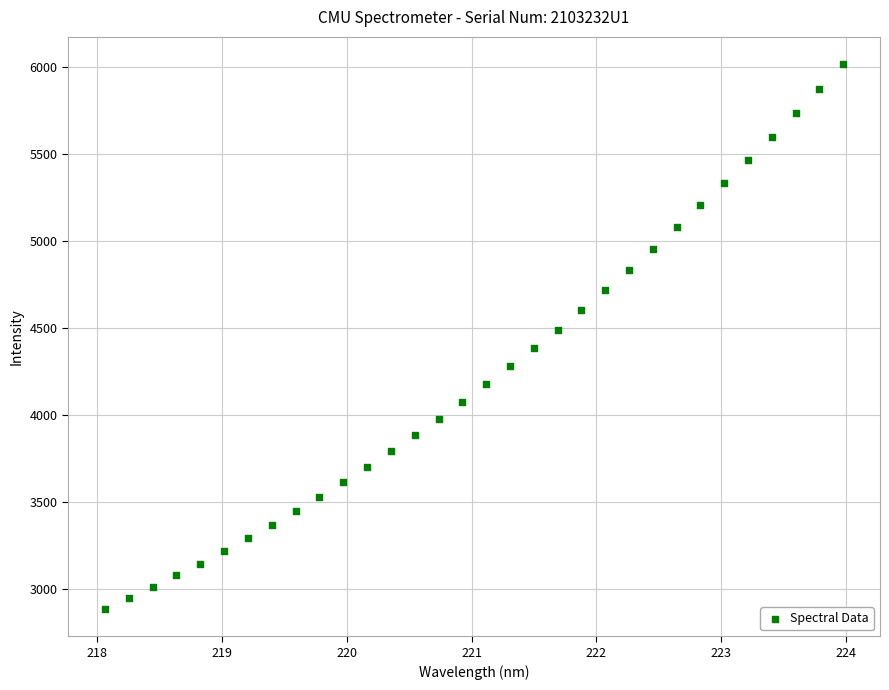

What is the range of Y values (max minus min)?

3128.1